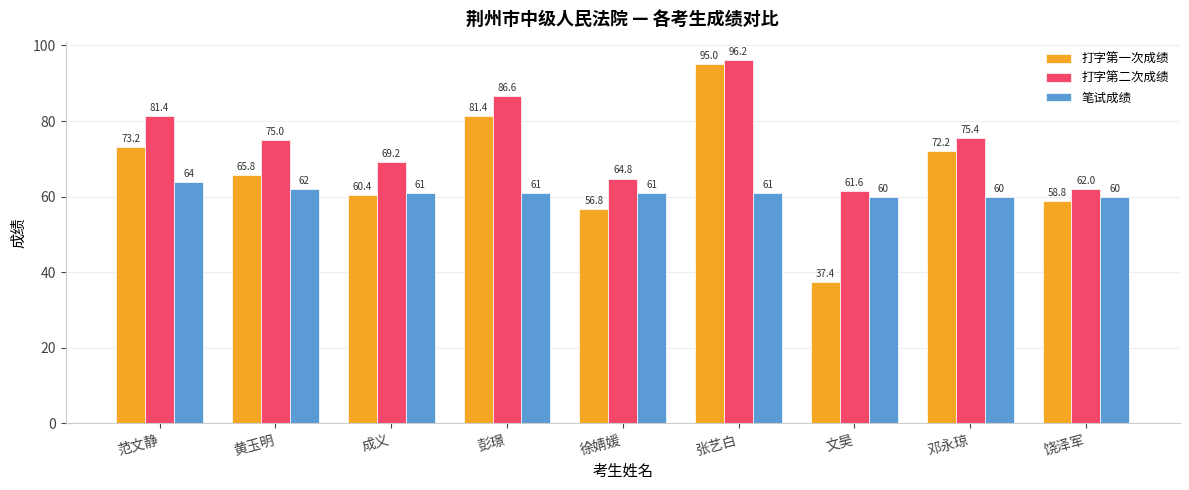

Between 成义 and 邓永琼, which series saw the biggest shift?

打字第一次成绩